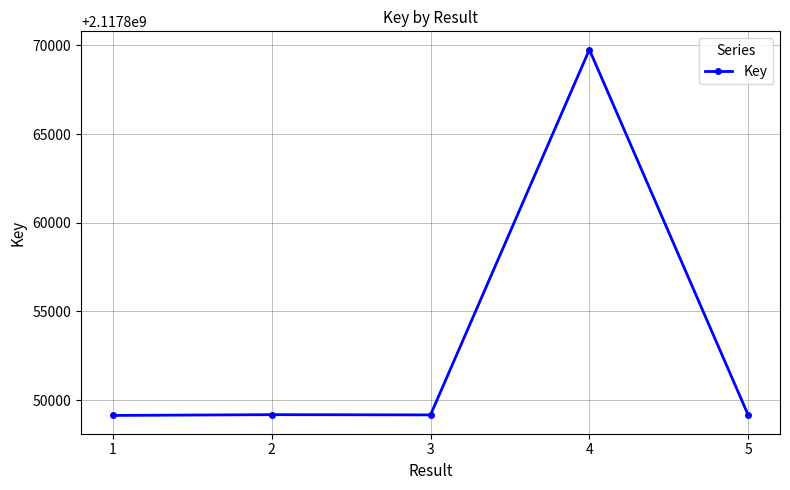

The chart shows a value of 1261263196 at 3. True or false?

False